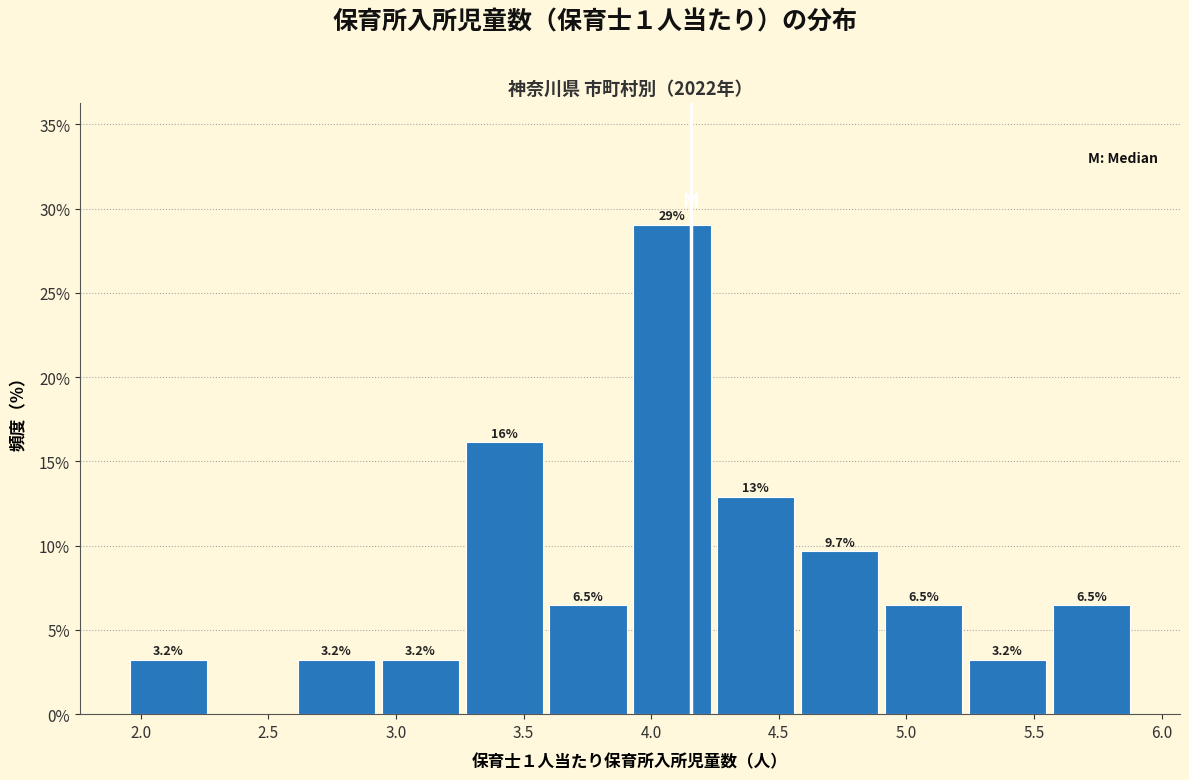

Over which range of the x-axis is the bar tallest?

3.90 to 4.25